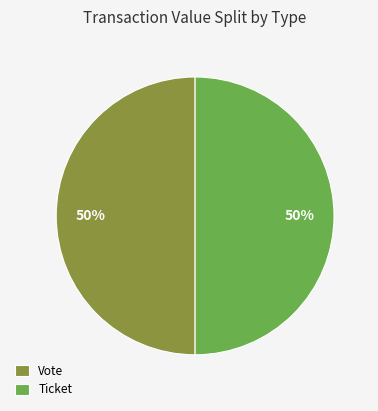

Do Ticket and Vote together represent more than half of the pie?

Yes